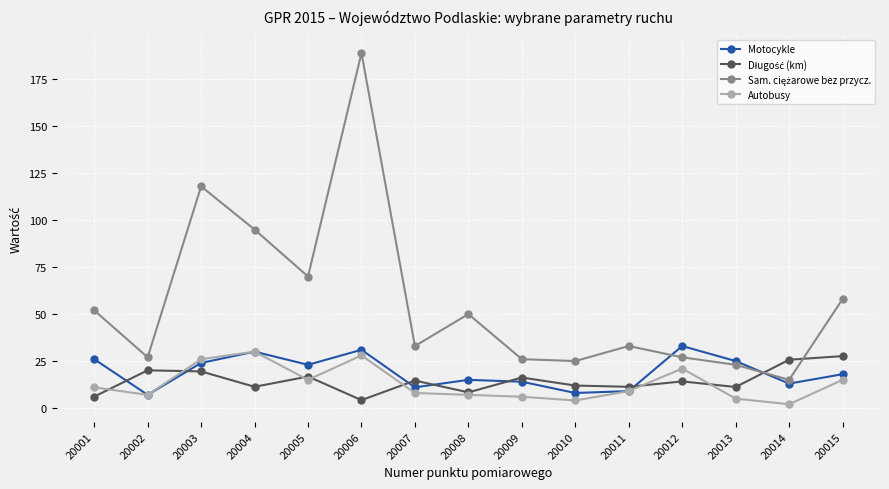

How many interior local valleys does the Motocykle series have?

5